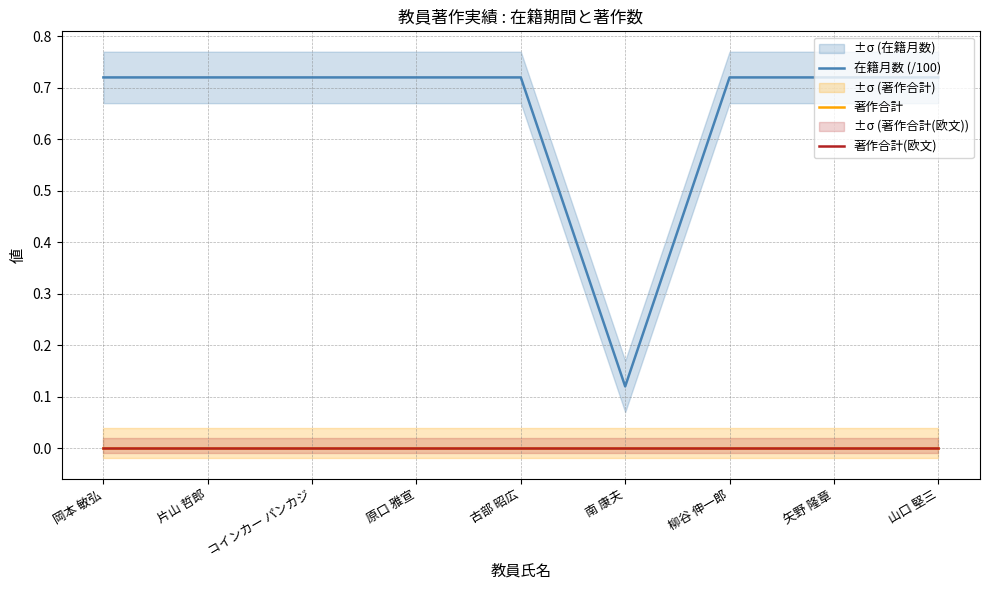

Rank the categories by 著作合計 value from lowest to highest.

岡本 敏弘, 片山 哲郎, コインカー パンカジ, 原口 雅宣, 古部 昭広, 南 康夫, 柳谷 伸一郎, 矢野 隆章, 山口 堅三